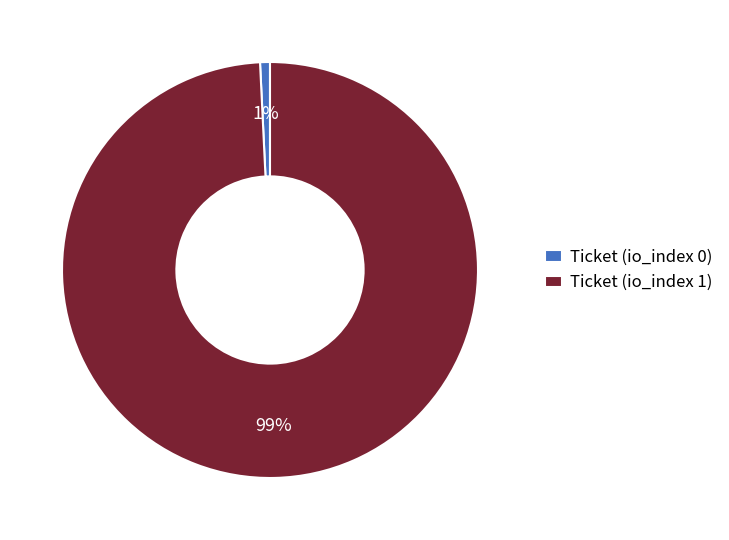

How many segments does this pie chart have?

2